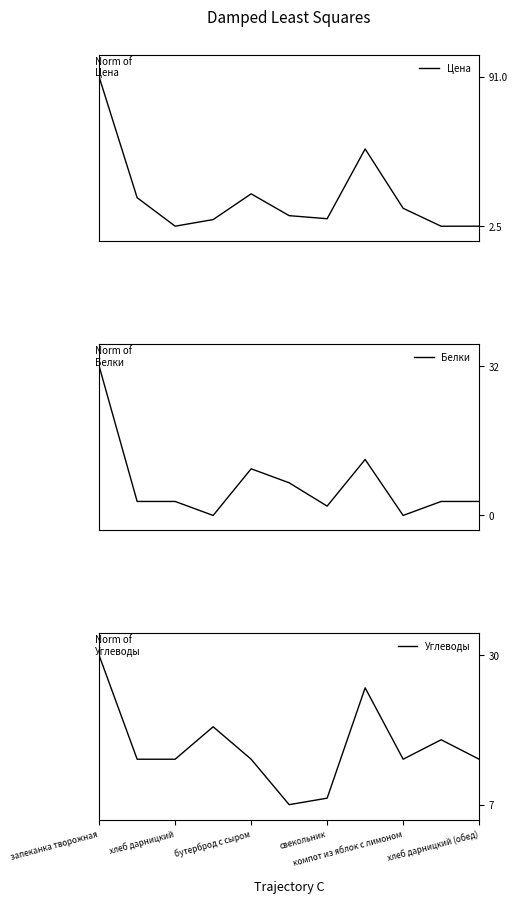

Reading left to right, extract all data points from this chart.

Цена: 91.0	19.4	2.5	6.4	21.7	8.8	6.9	48.3	13.1	2.5	2.5
Белки: 32.0	3.0	3.0	0.0	10.0	7.0	2.0	12.0	0.0	3.0	3.0
Углеводы: 30.0	14.0	14.0	19.0	14.0	7.0	8.0	25.0	14.0	17.0	14.0